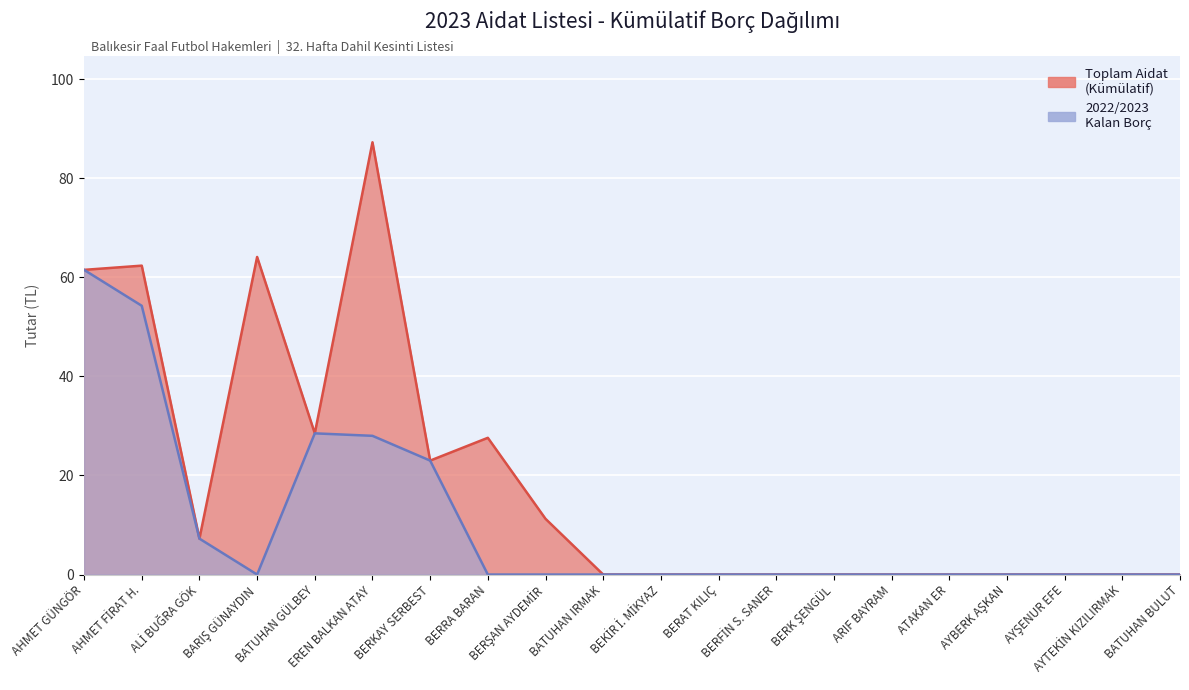

Which series has the largest range (max minus min)?

Toplam Aidat